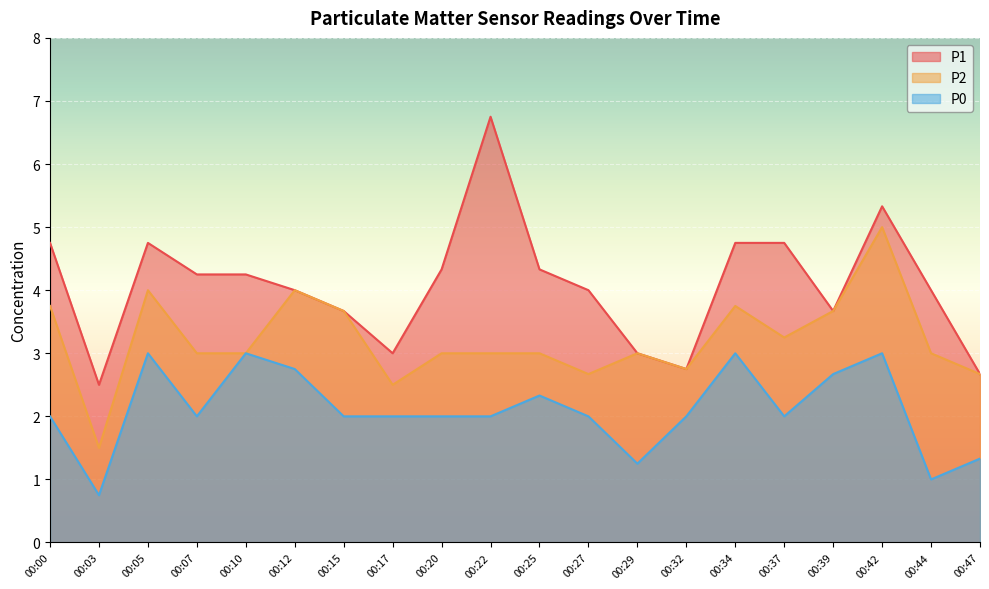

How many data points in P2 are less than 3?

5